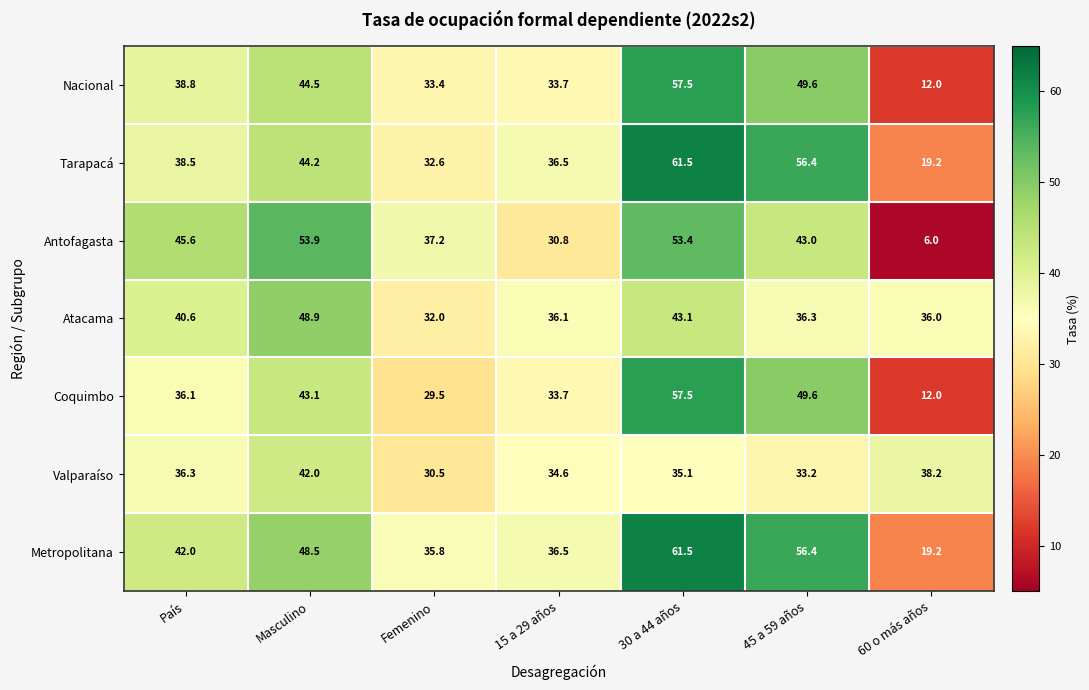

What is the sum of all Coquimbo values?

261.5